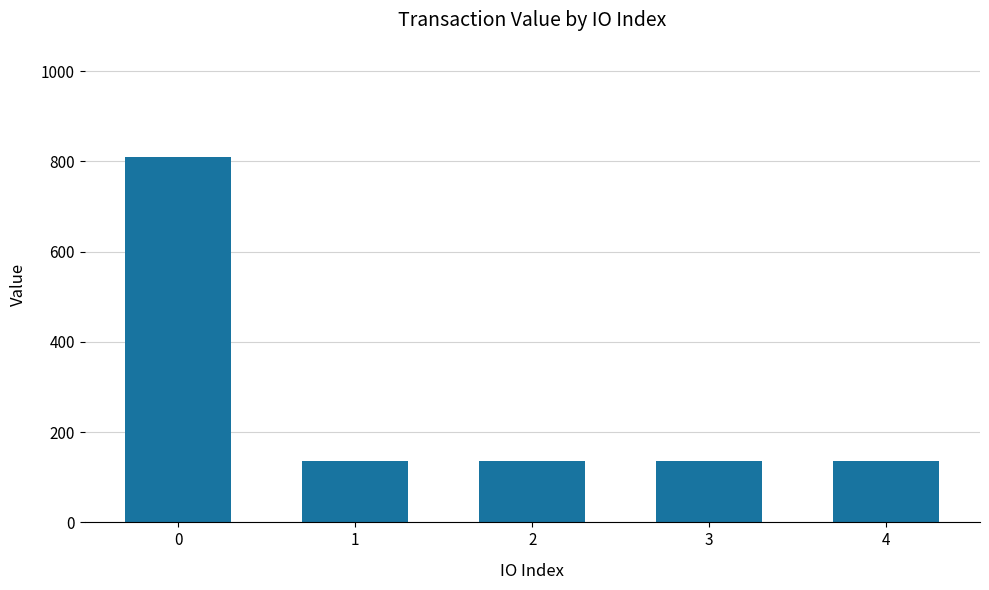

How many series are shown in this chart?

1